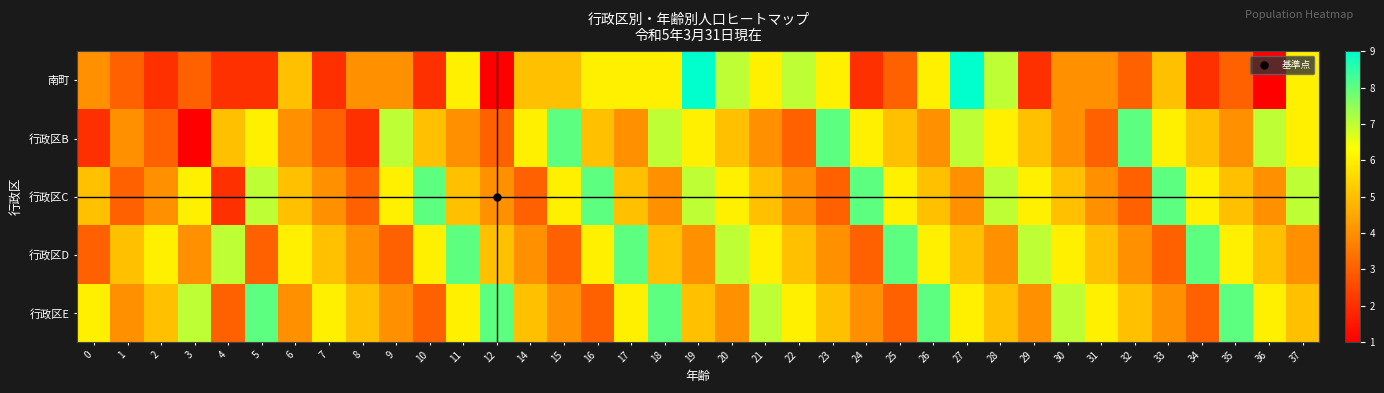

What is the total value across all series at 20?

29